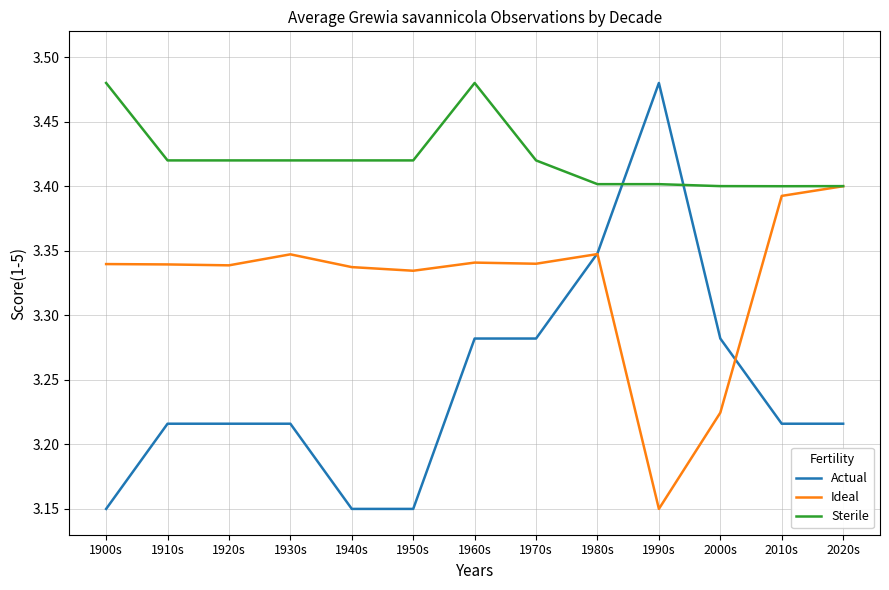

Which series has the widest spread of values?

Actual